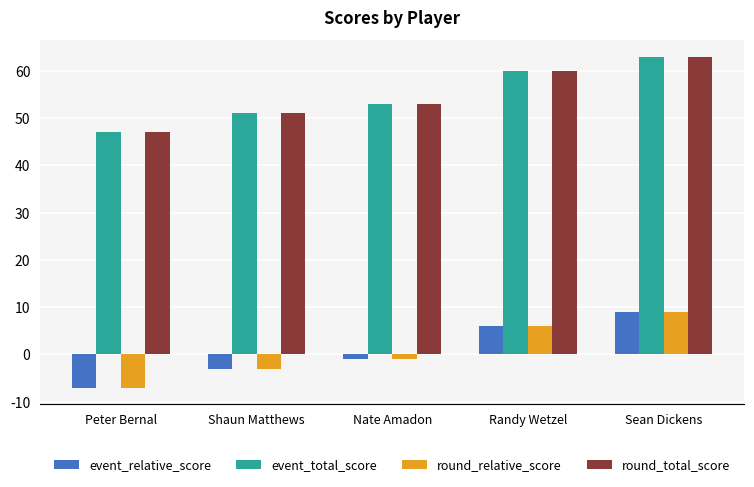

Reading left to right, list all the values displayed in this chart.

event_relative_score: -7	-3	-1	6	9
event_total_score: 47	51	53	60	63
round_relative_score: -7	-3	-1	6	9
round_total_score: 47	51	53	60	63